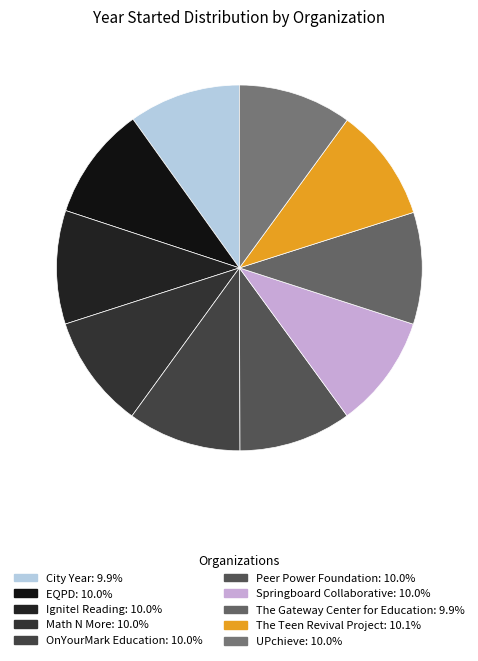

True or false: UPchieve accounts for 23% of the total.

False